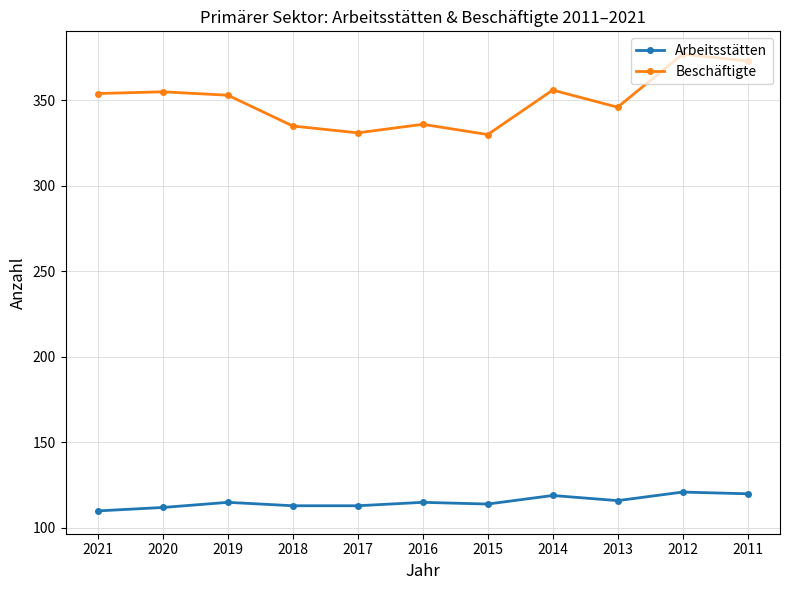

The Arbeitsstätten series shows 197 at 2020. True or false?

False